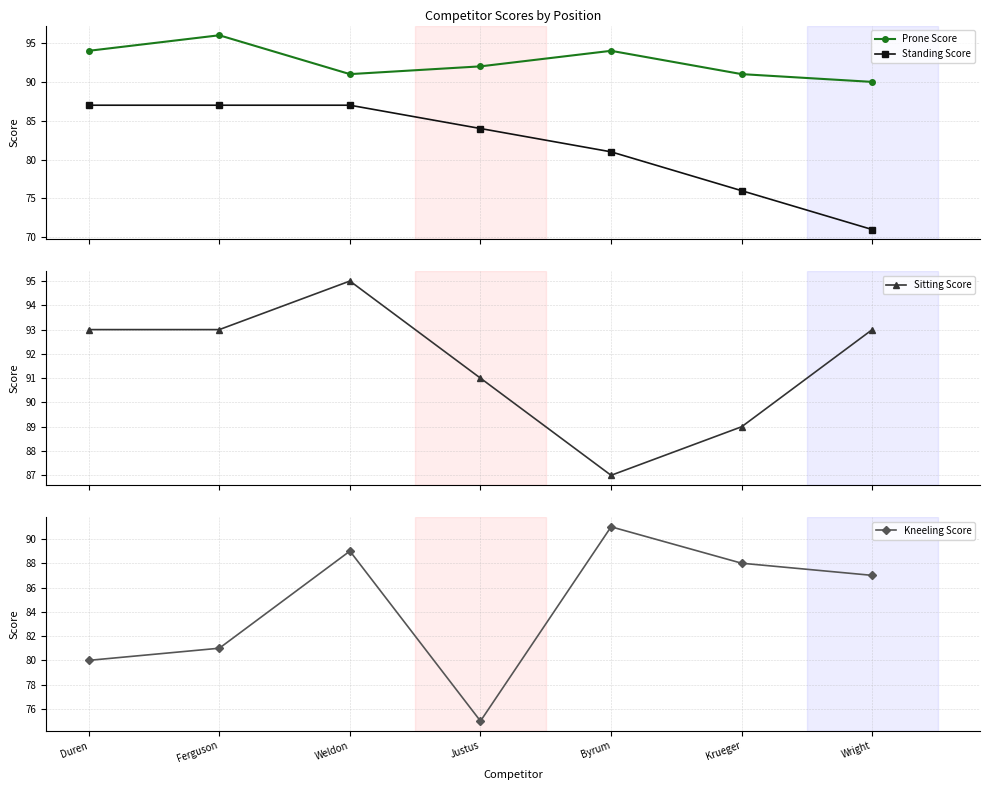

What value does the Standing Score series have at Ferguson, to the nearest 10?

90